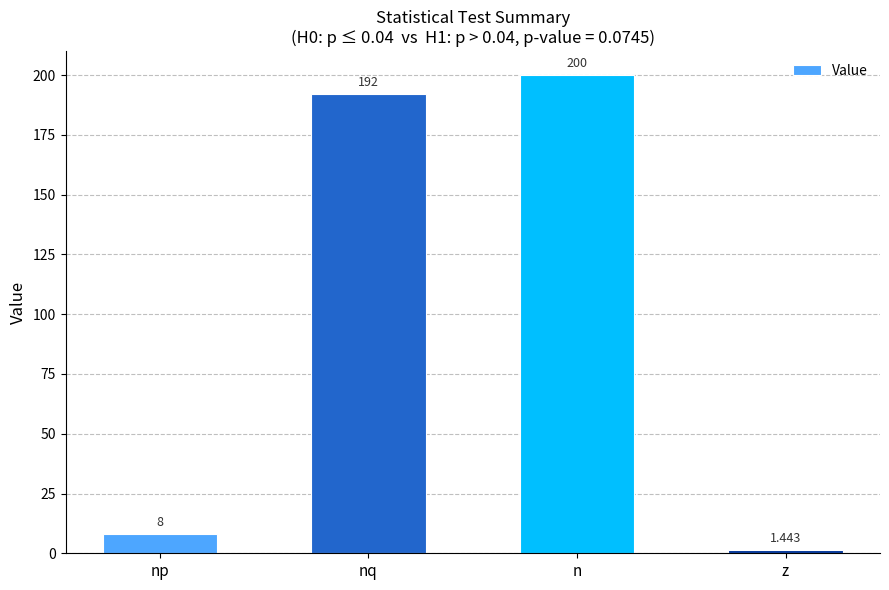

What is the difference between the maximum and minimum values?

198.6